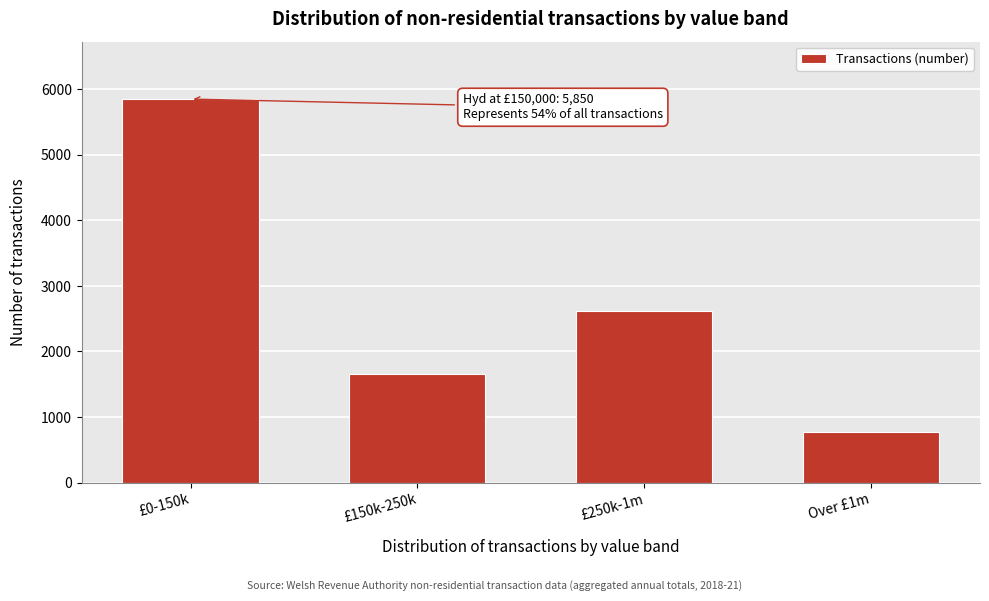

Reading right to left, extract all data points from this chart.

770	2610	1650	5850